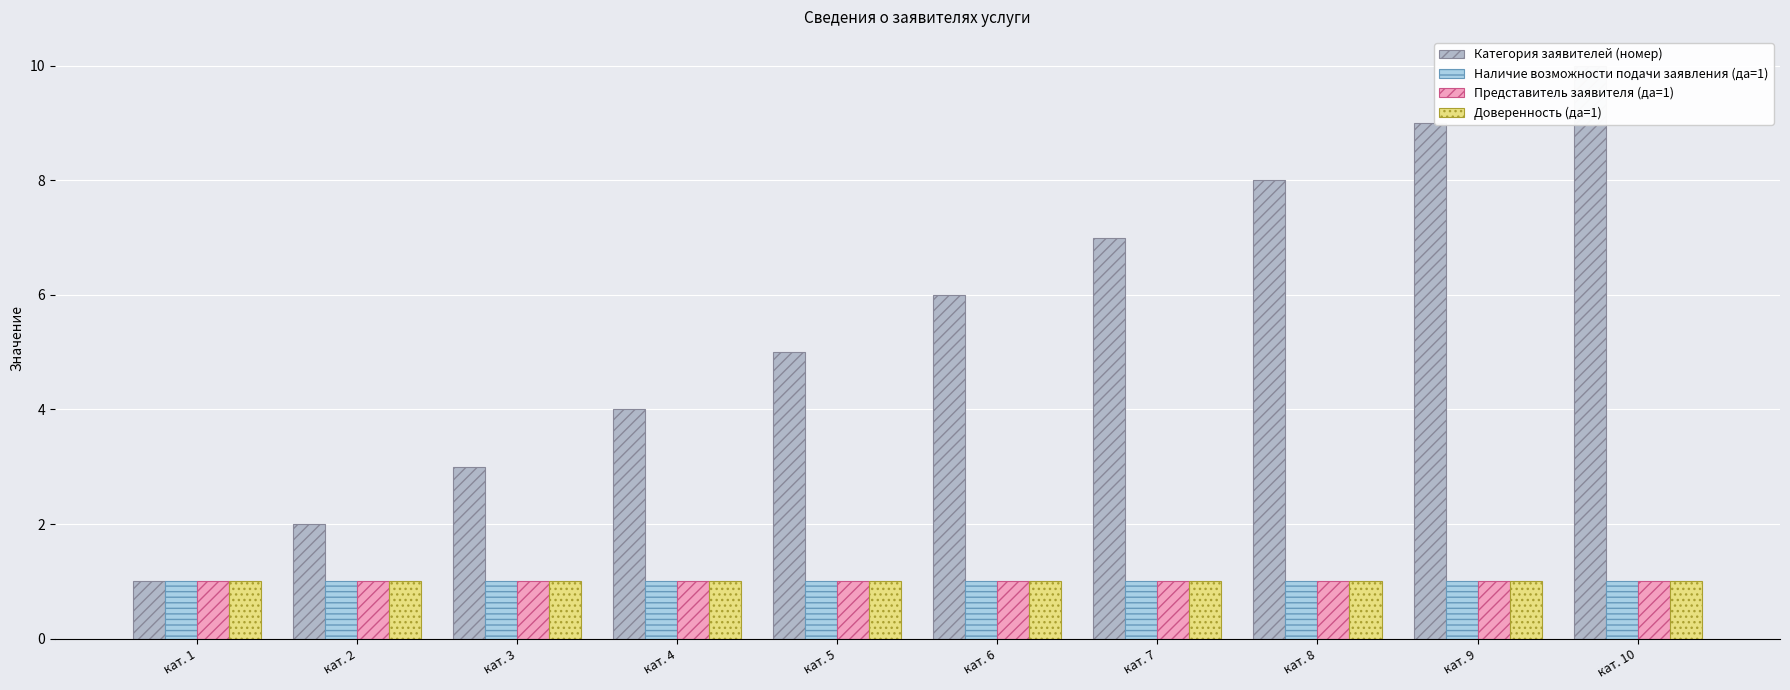

Which series has the largest total across all categories?

Категория заявителей (номер)